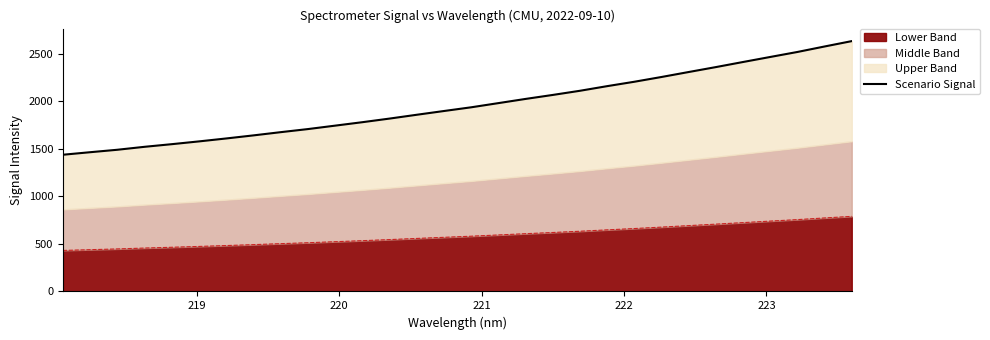

What is the greatest value displayed?

2634.5